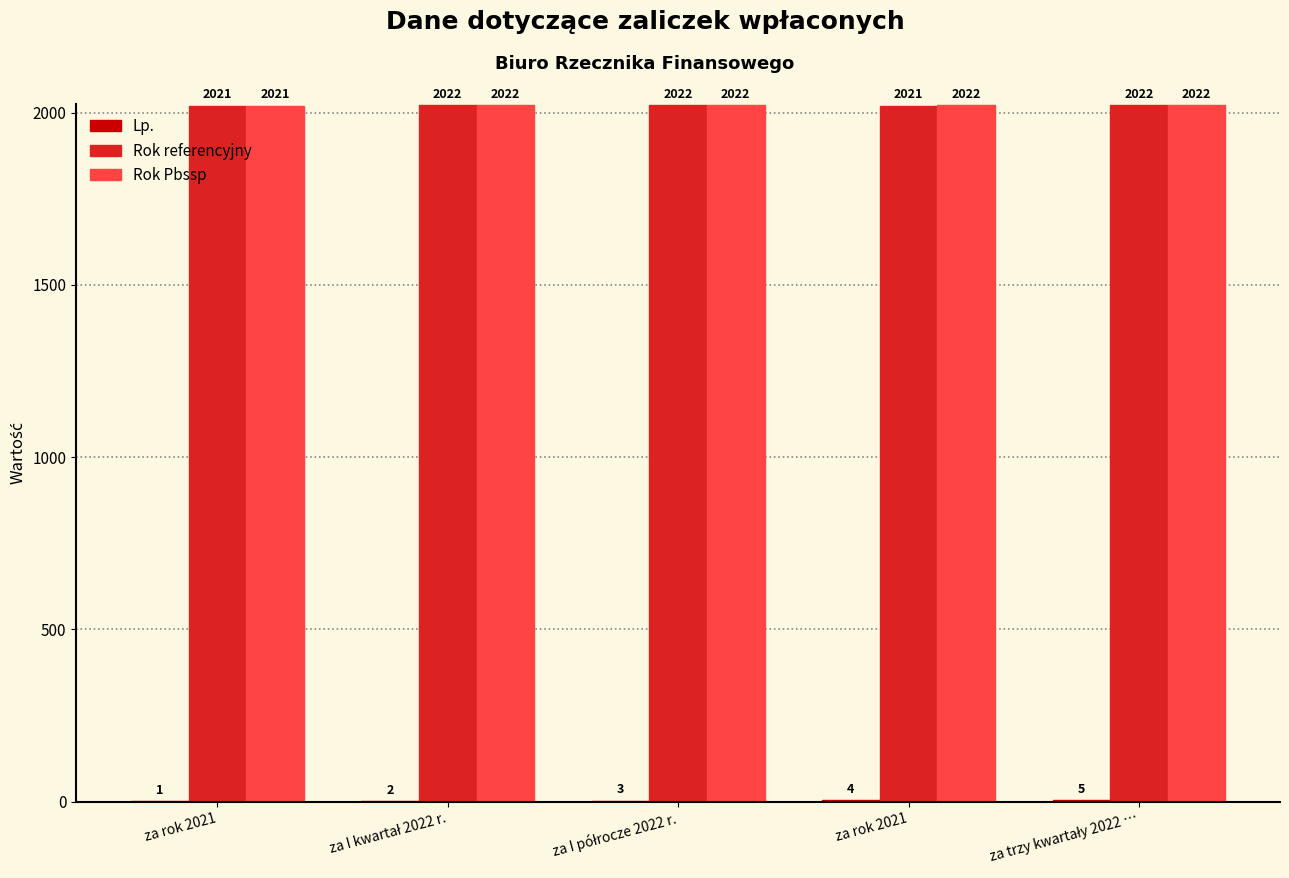

Is it true that Rok Pbssp equals 3477 at za I kwartał 2022 r.?

False